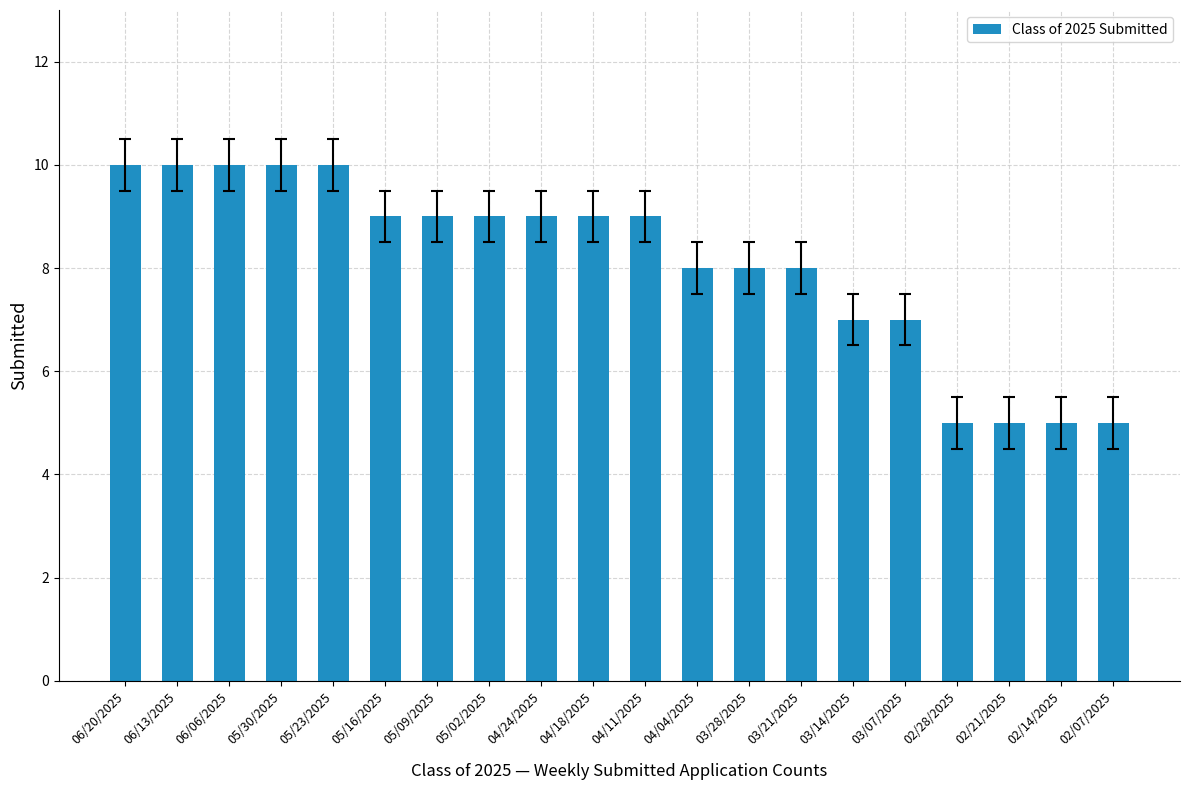

What is the difference between the second highest and second lowest values?

5